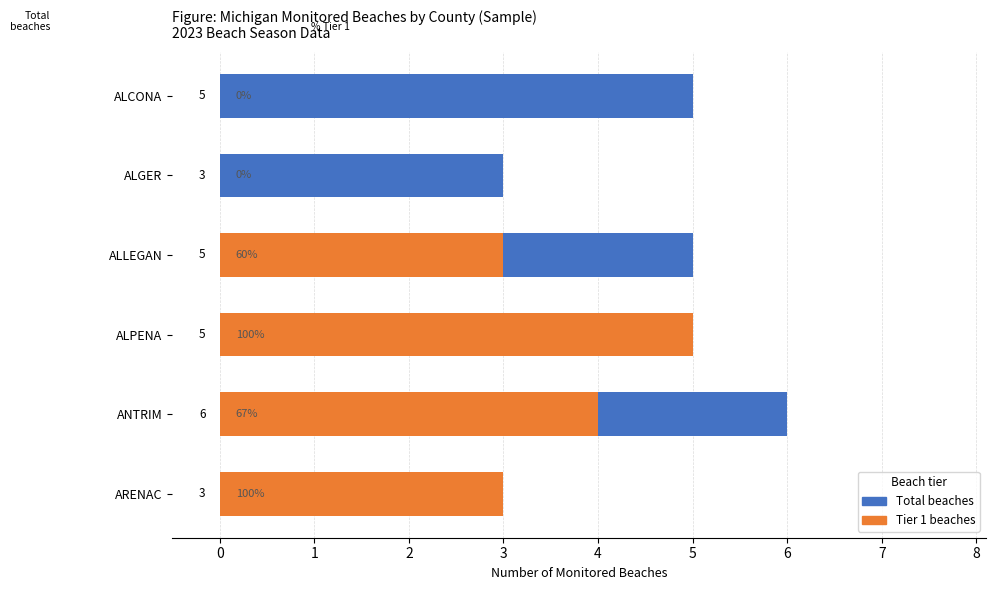

Rank the series by their maximum value, from lowest to highest.

Tier 1 Beaches, Total Beaches